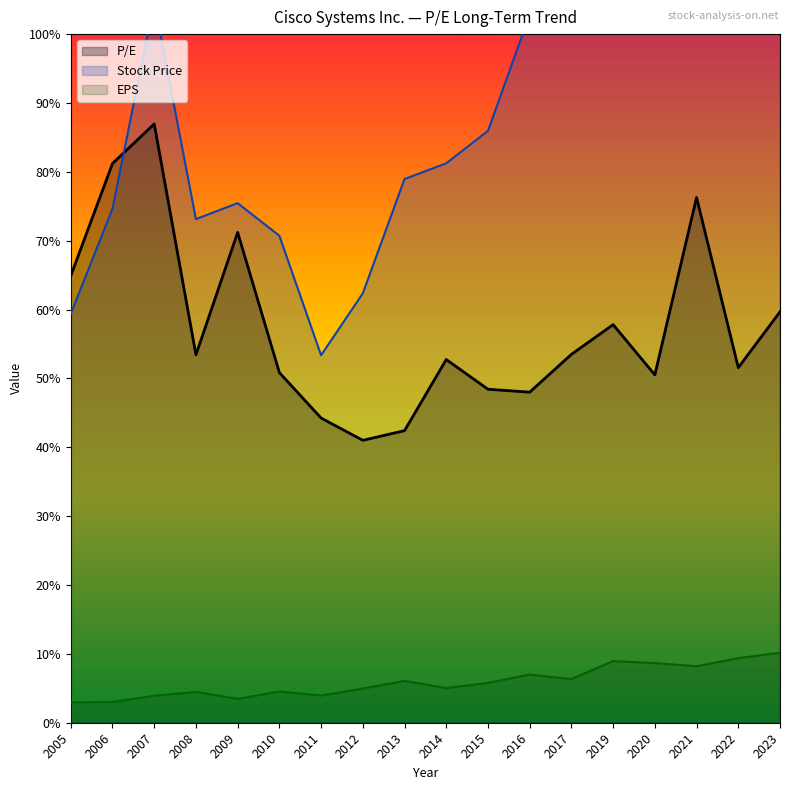

How many categories are shown in the chart?

18